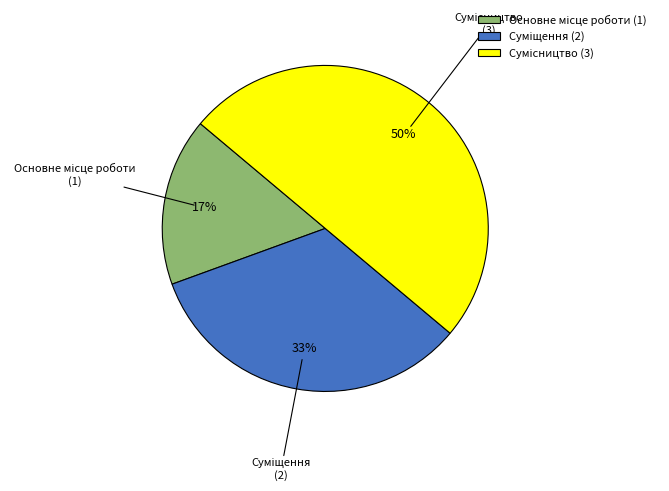

To the nearest percent, what is the difference between the largest and smallest slice percentages?

33%